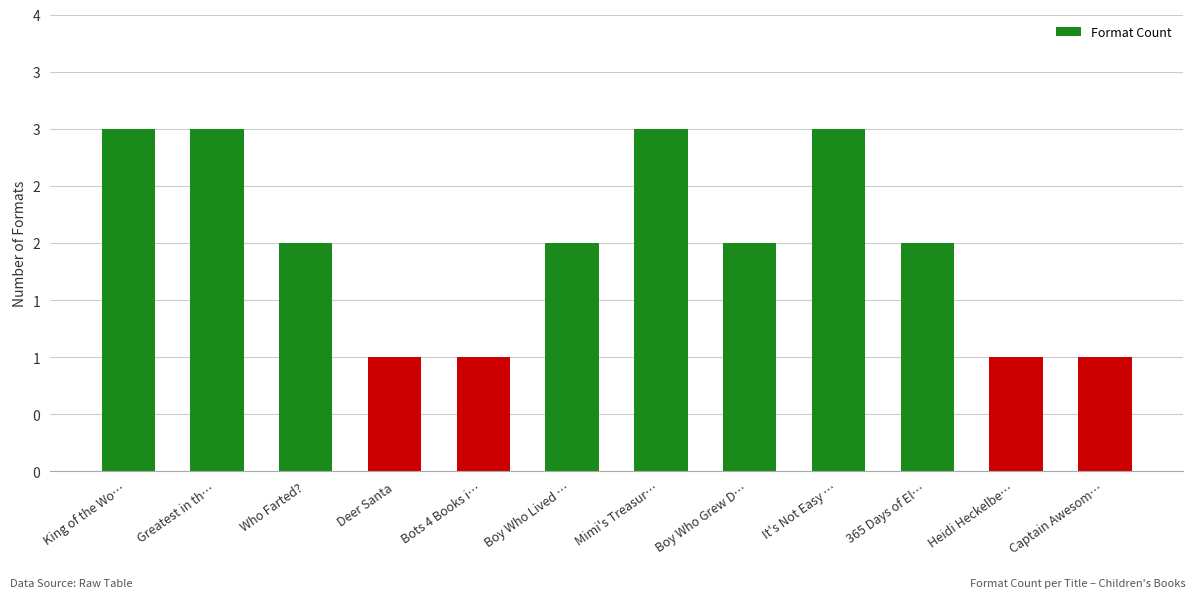

Rank the categories by value from lowest to highest.

Deer Santa, Bots 4 Books i…, Heidi Heckelbe…, Captain Awesom…, Who Farted?, Boy Who Lived …, Boy Who Grew D…, 365 Days of El…, King of the Wo…, Greatest in th…, Mimi's Treasur…, It's Not Easy …